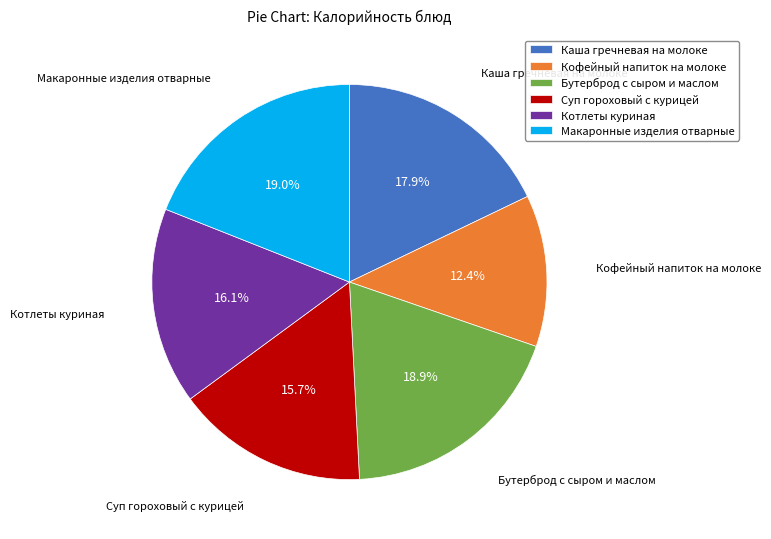

How many segments does this pie chart have?

6